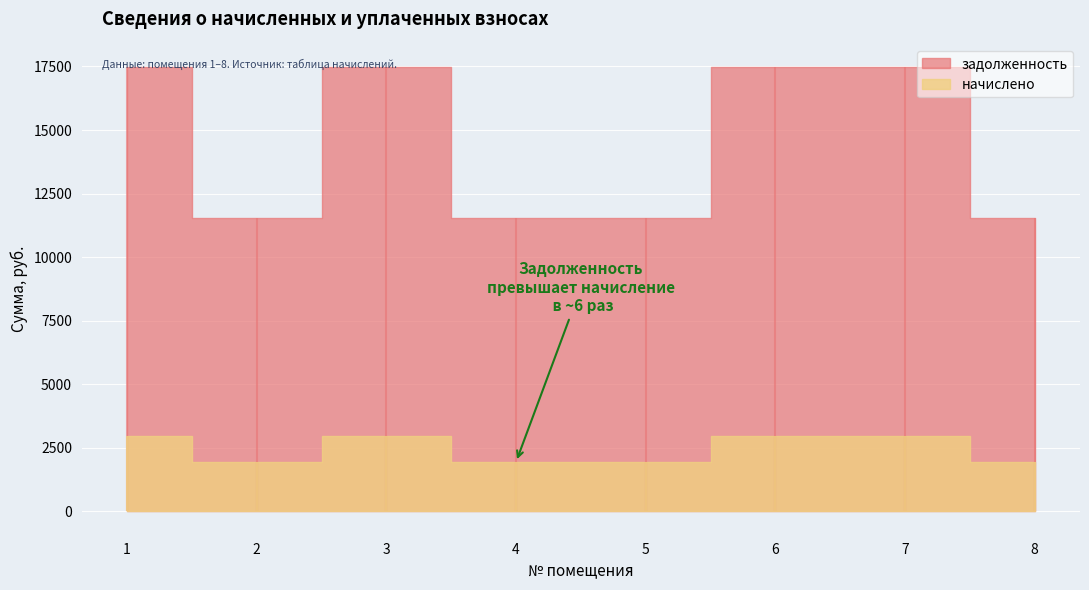

At which category is the sum across all series the highest?

1